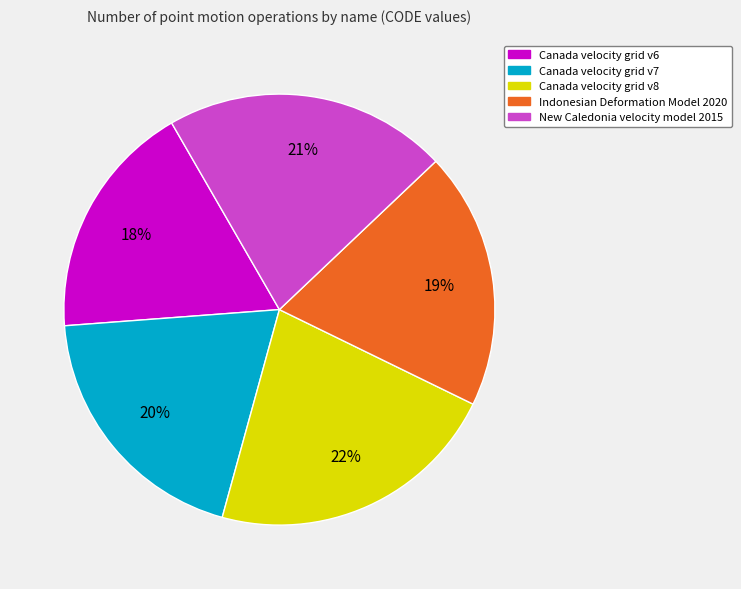

Does any single category account for the majority?

No